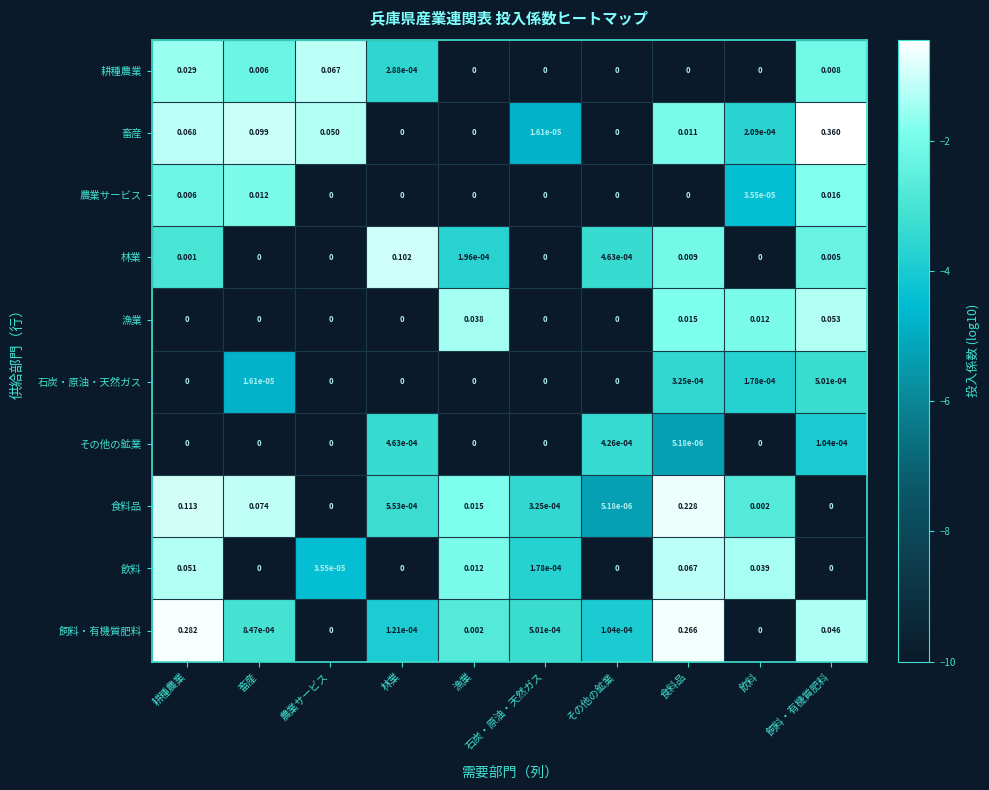

Which series has the largest total across all categories?

飼料・有機質肥料